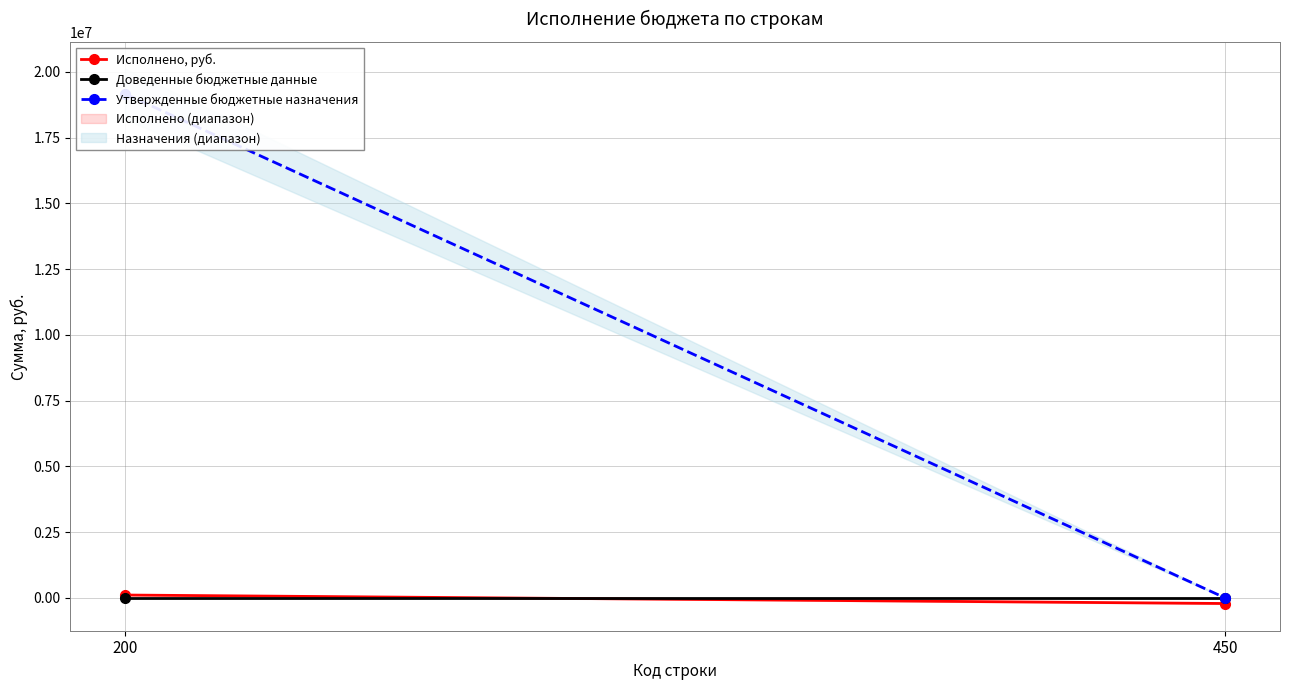

At which category is the sum across all series the highest?

200